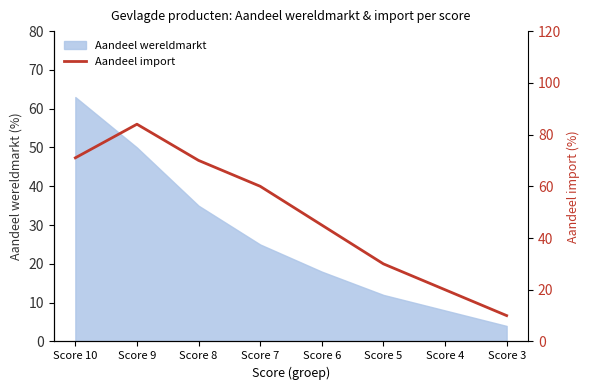

The value of Aandeel wereldmarkt at Score 4 is 13. True or false?

False